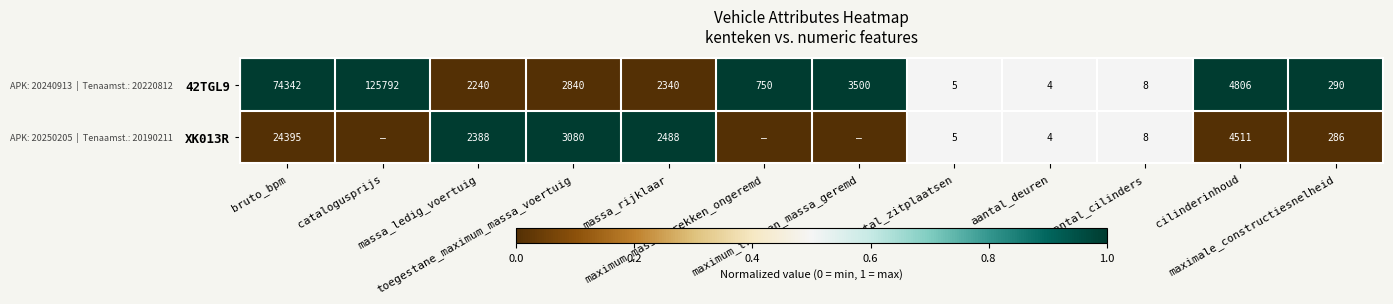

What is the average value of the 42TGL9 series?

18076